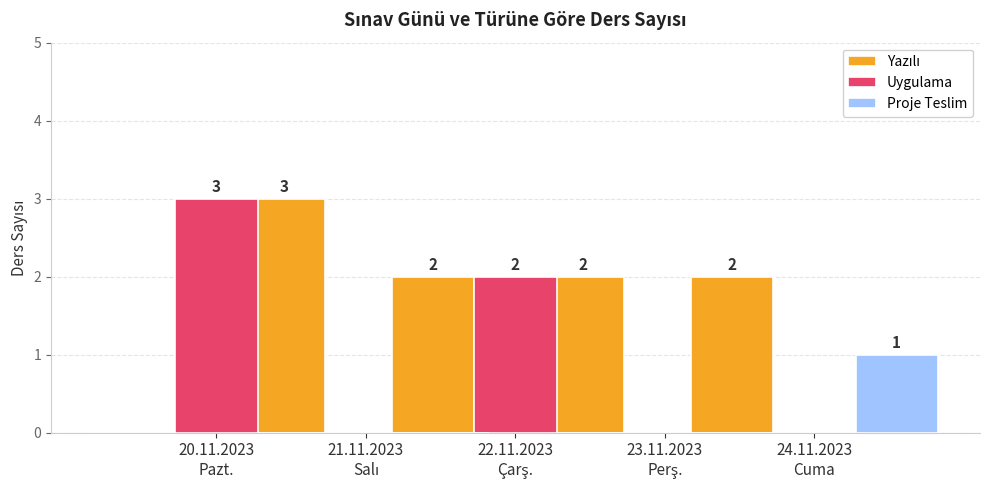

List the series in order of their overall mean, lowest first.

Proje Teslim, Uygulama, Yazılı